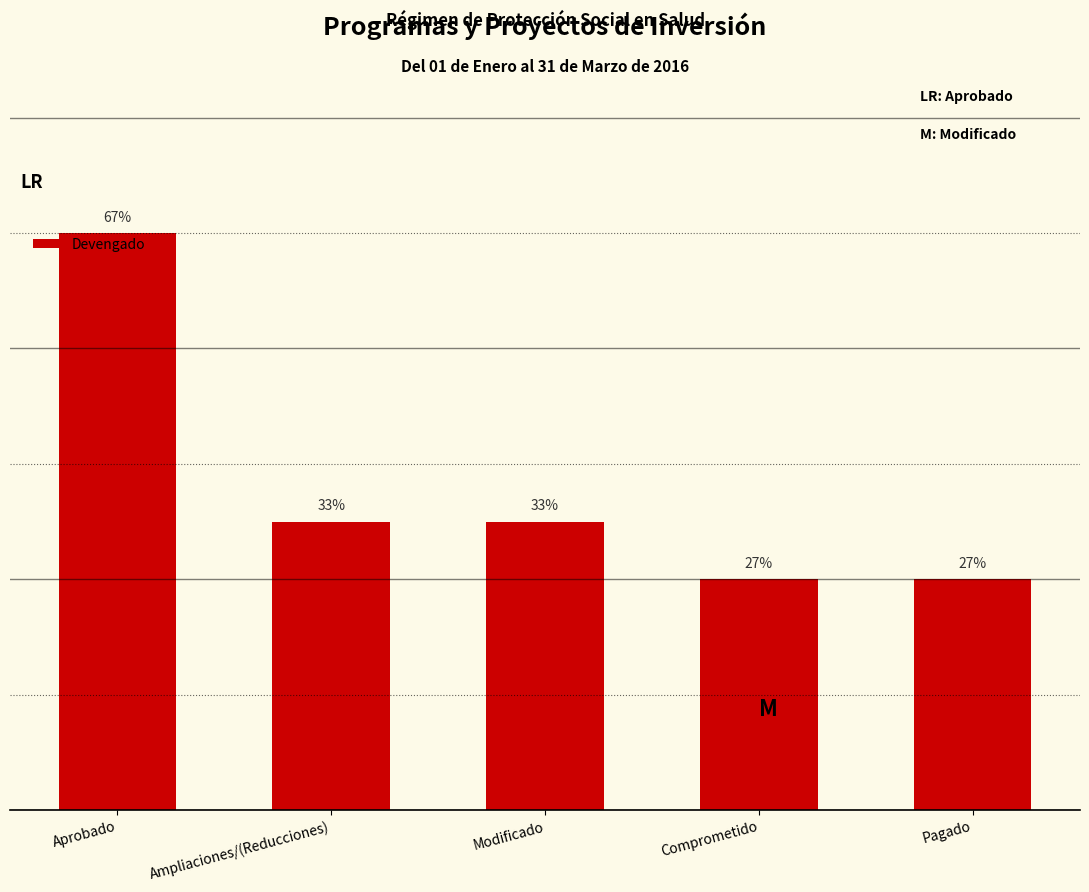

What is the label of the 4th bar from the left?

Comprometido